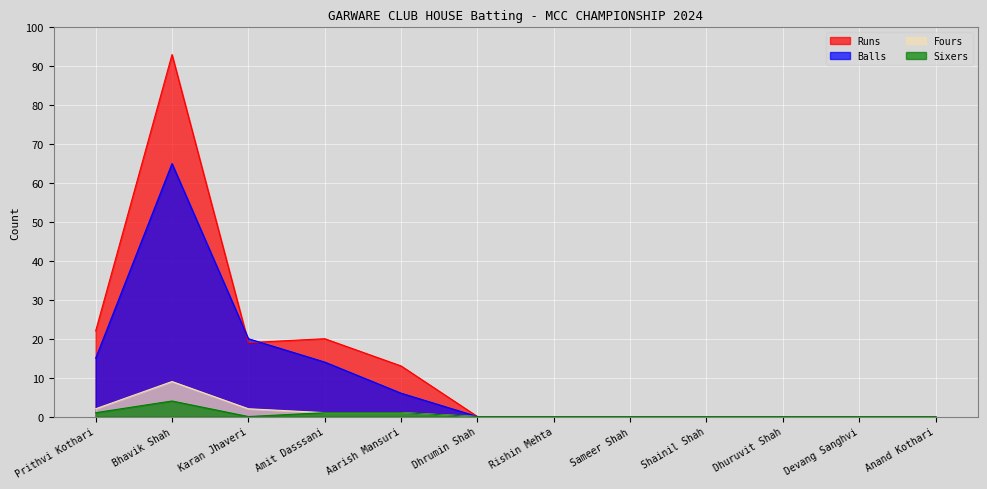

What is the label of the 2nd point from the right?

Devang Sanghvi